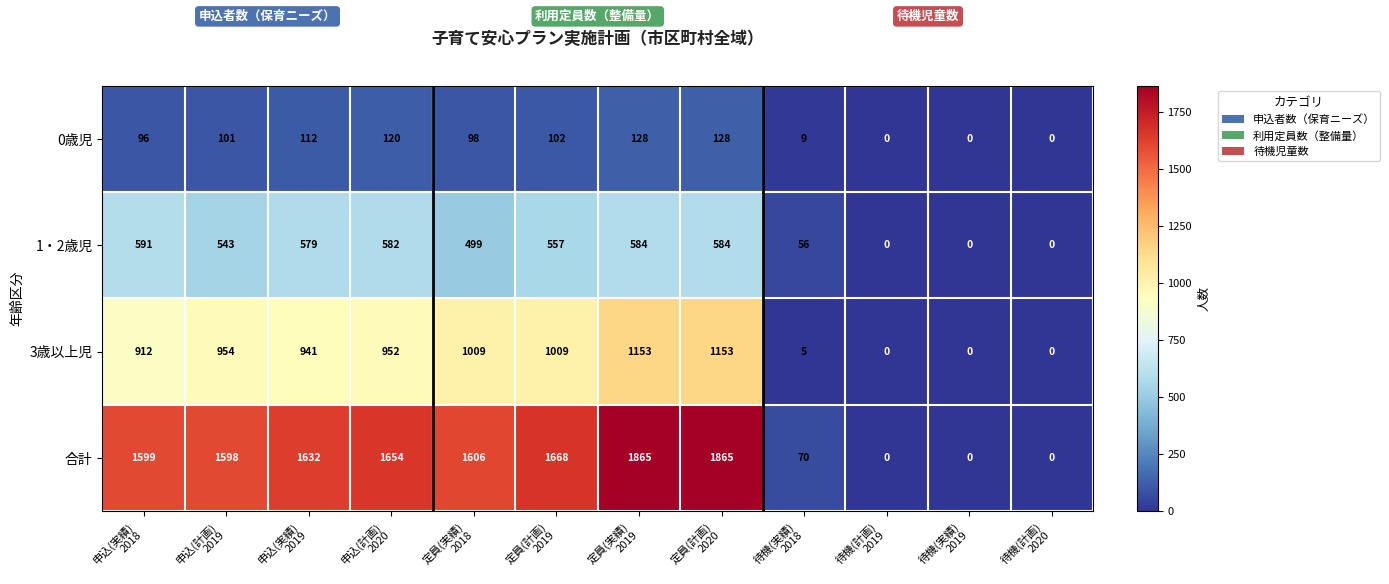

What is the sum of all 0歳児 values?

894